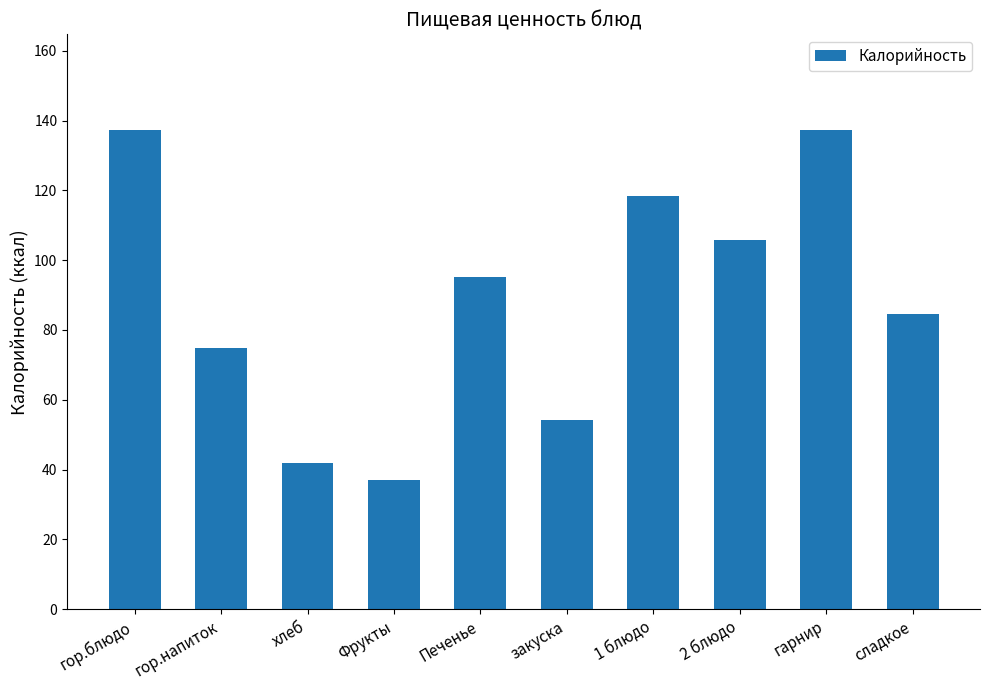

The chart shows a value of 49.3 at гор.напиток. True or false?

False